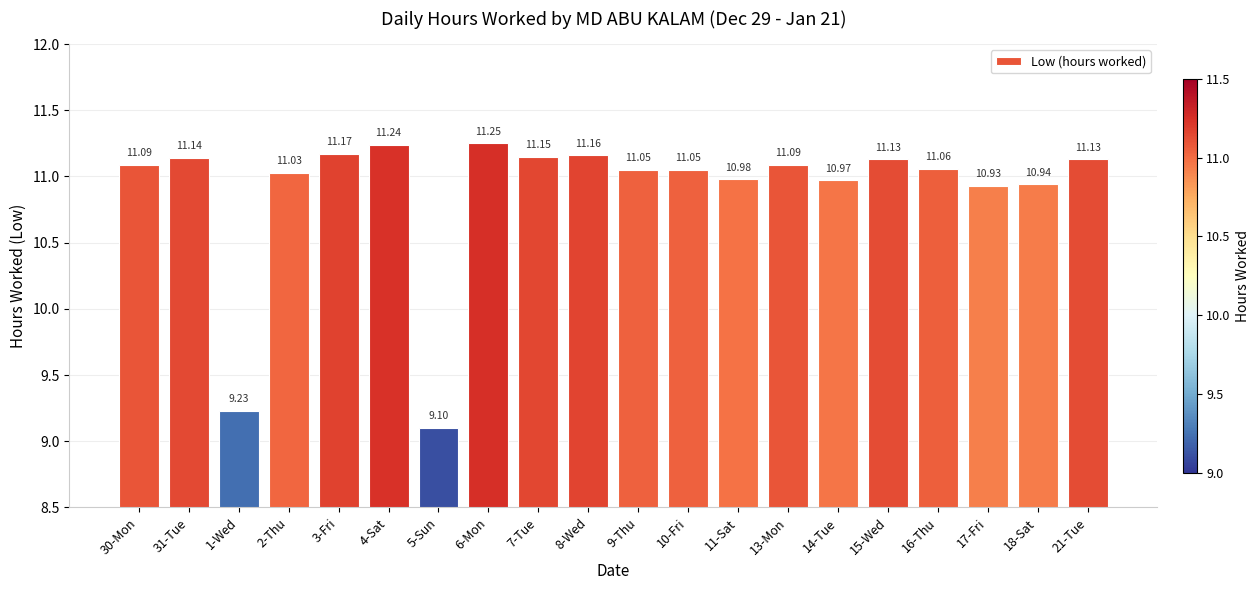

At which category does the chart reach its minimum across all series?

5-Sun